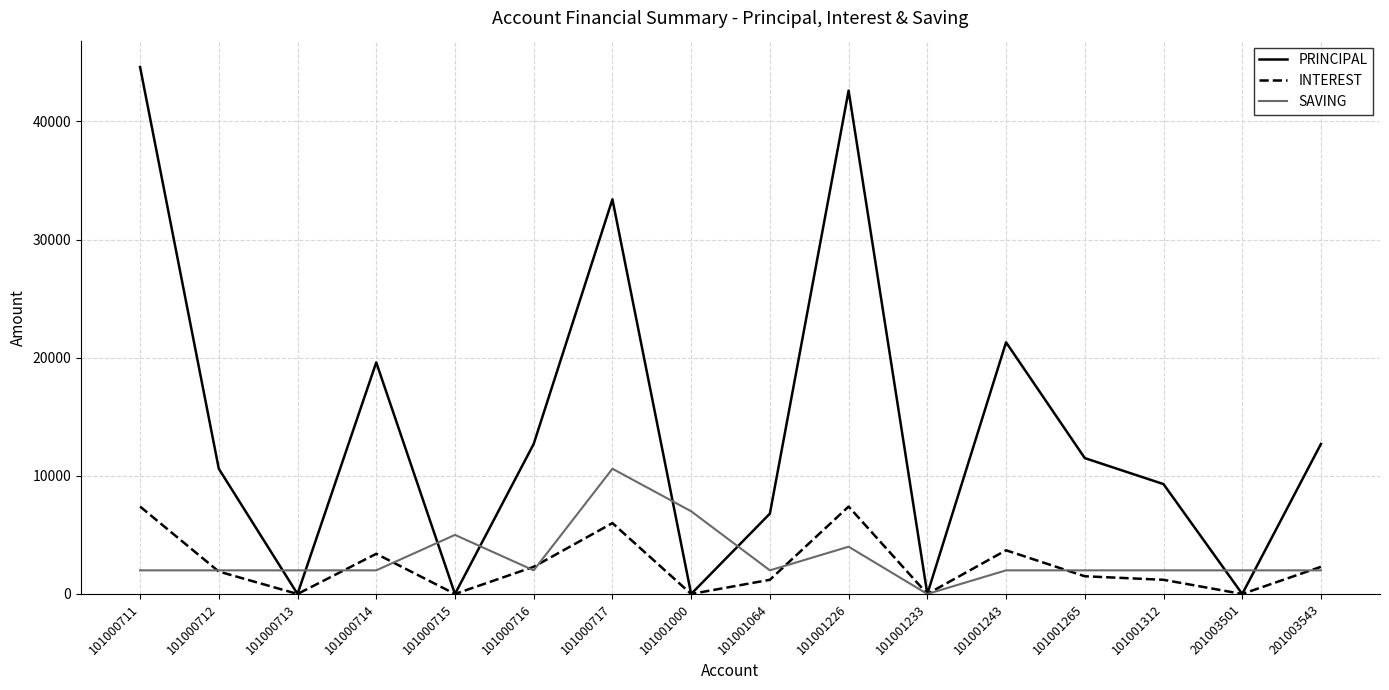

Between which two adjacent categories do PRINCIPAL and SAVING first intersect?

101000712 and 101000713